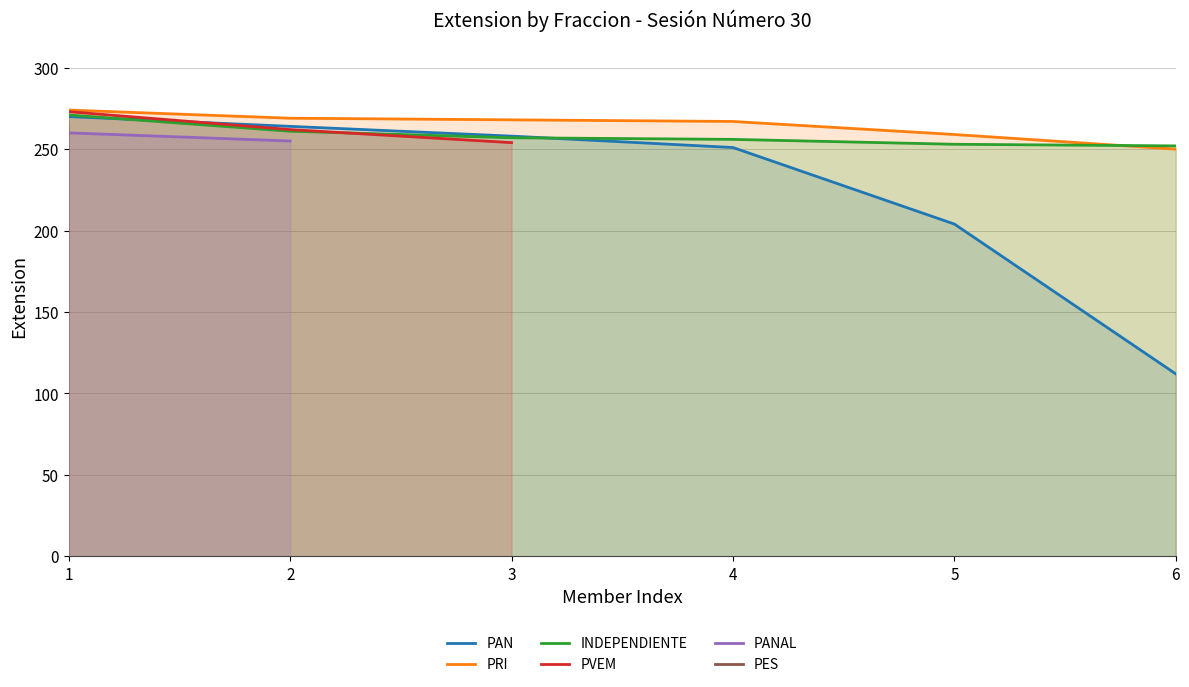

List the labels in order of PES value, smallest first.

1, 2, 3, 4, 5, 6